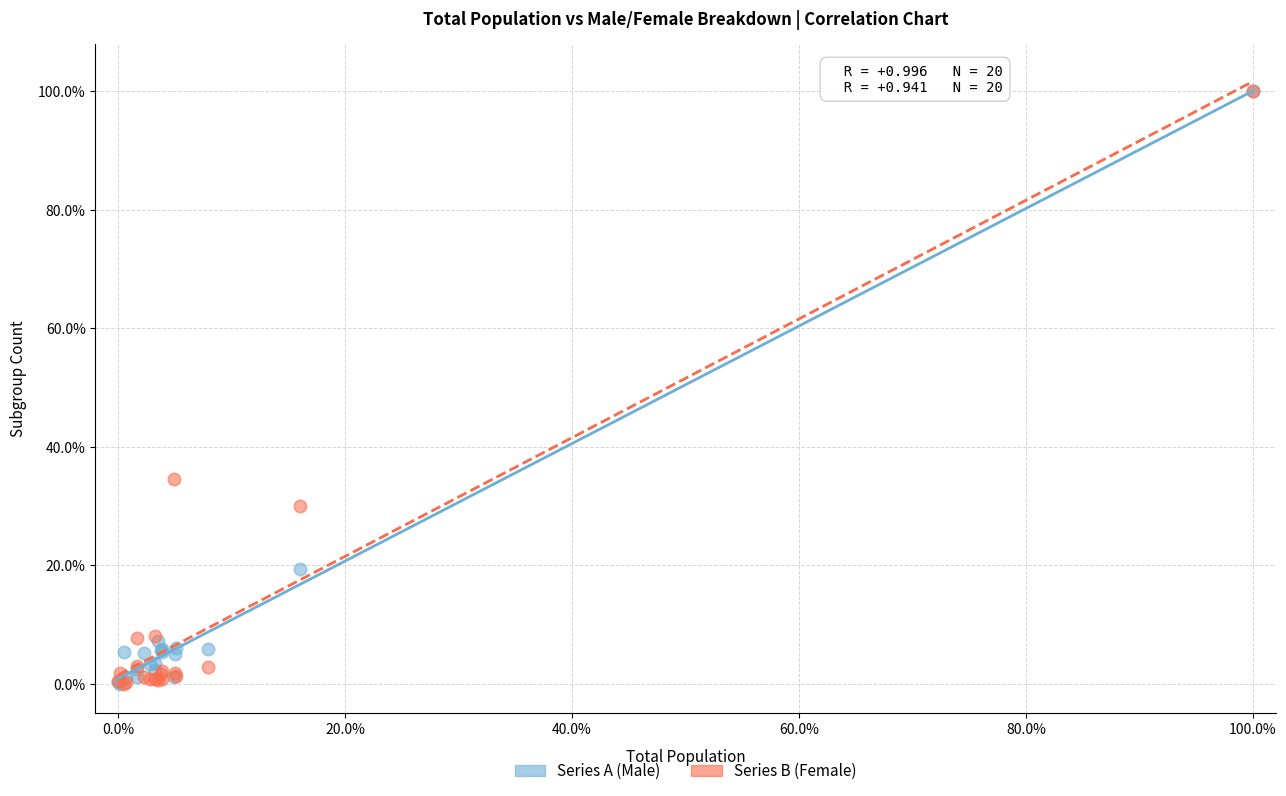

What are all the series names shown in the legend?

Series A (Male), Series B (Female)